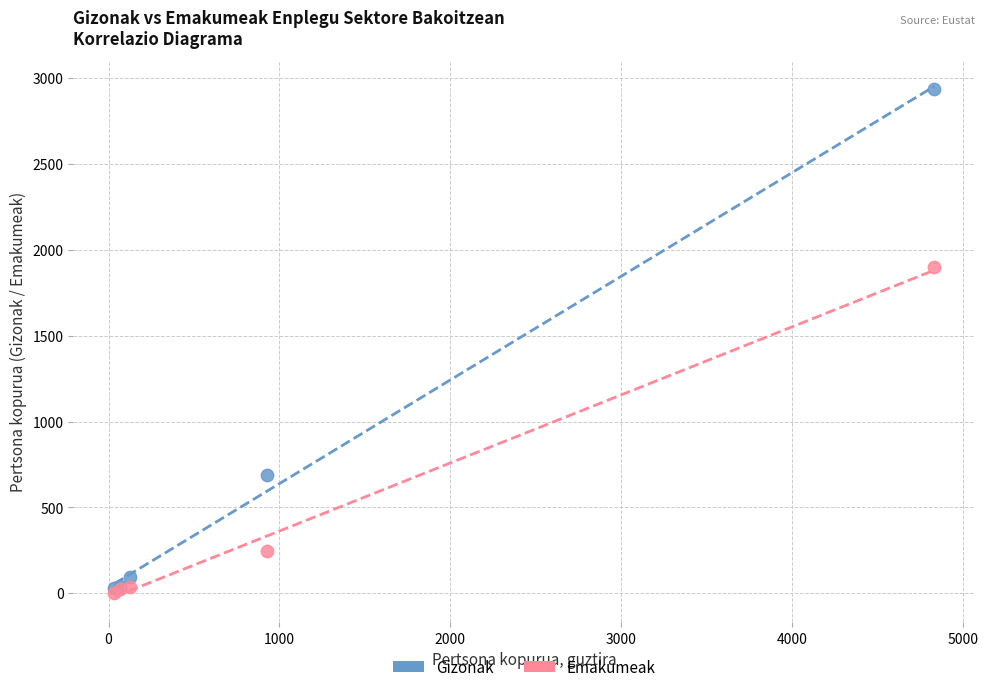

Which series contains the lowest Y value?

Emakumeak